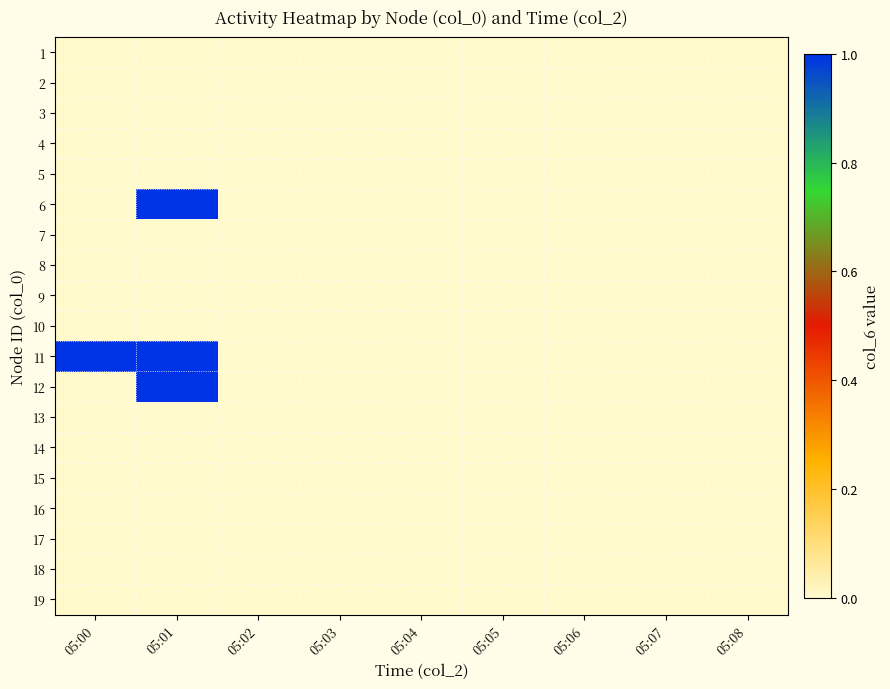

How many distinct data groups are displayed?

19